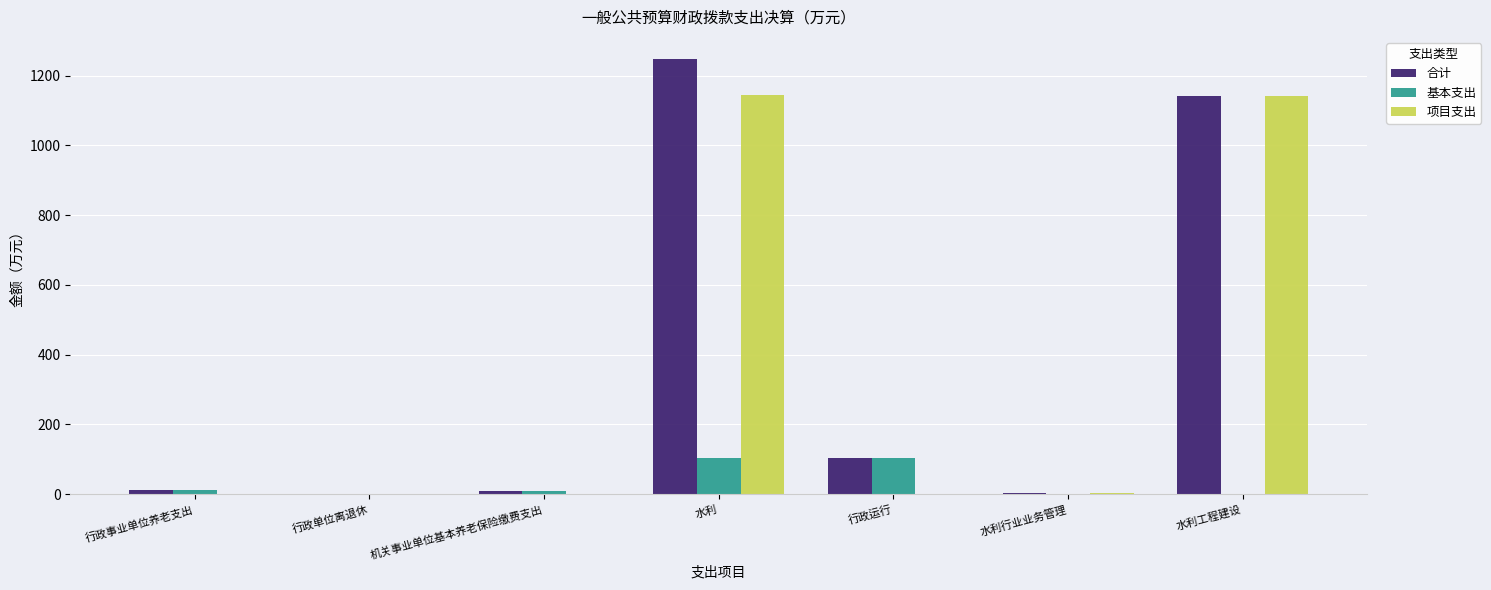

What is the total value across all series at 行政运行?

209.0